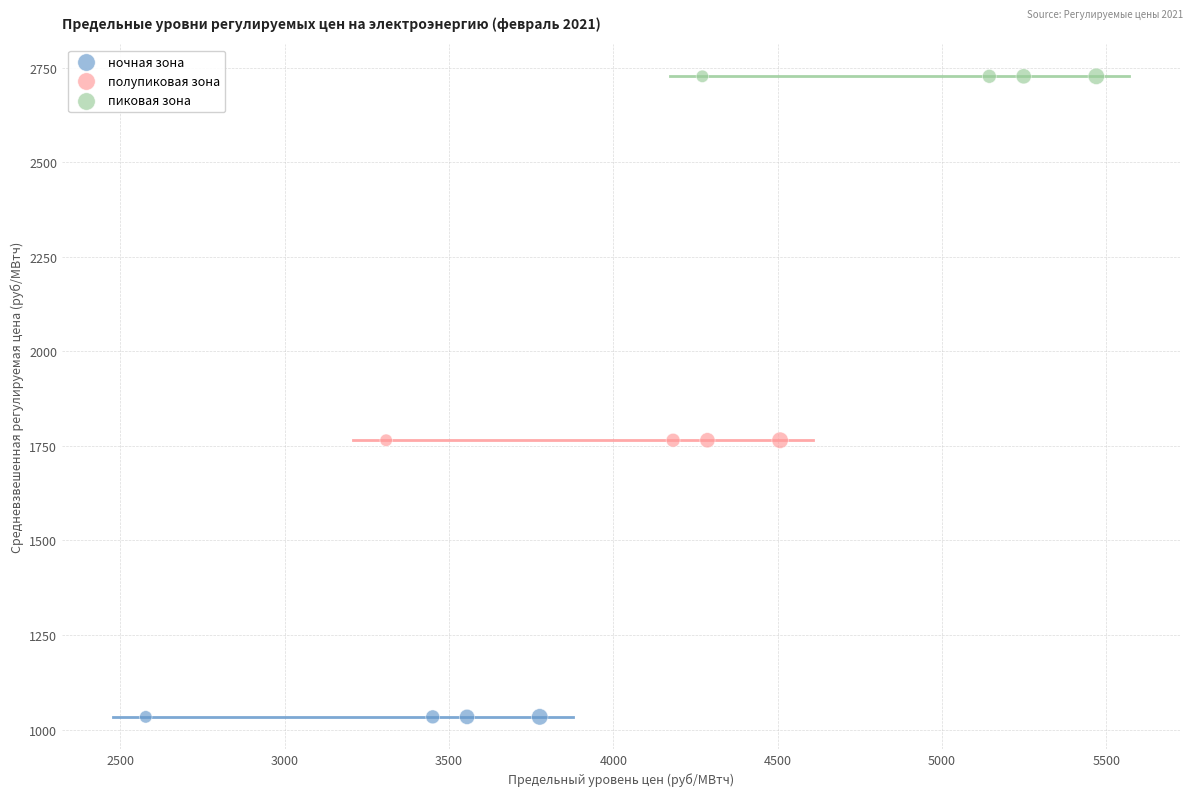

Which series contains the highest Y value?

пиковая зона